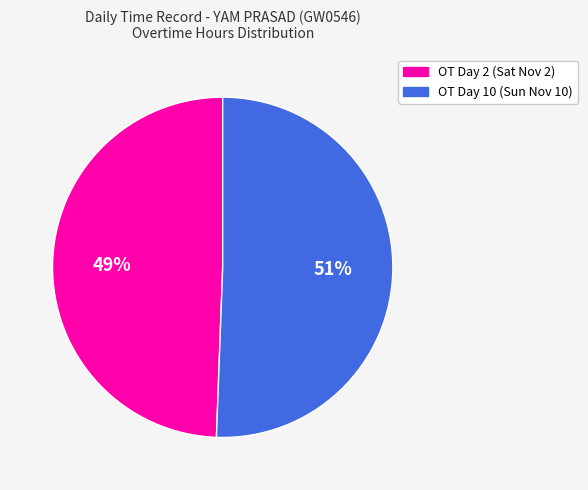

Combined, do OT Day 10 (Sun Nov 10) and OT Day 2 (Sat Nov 2) account for over 50%?

Yes